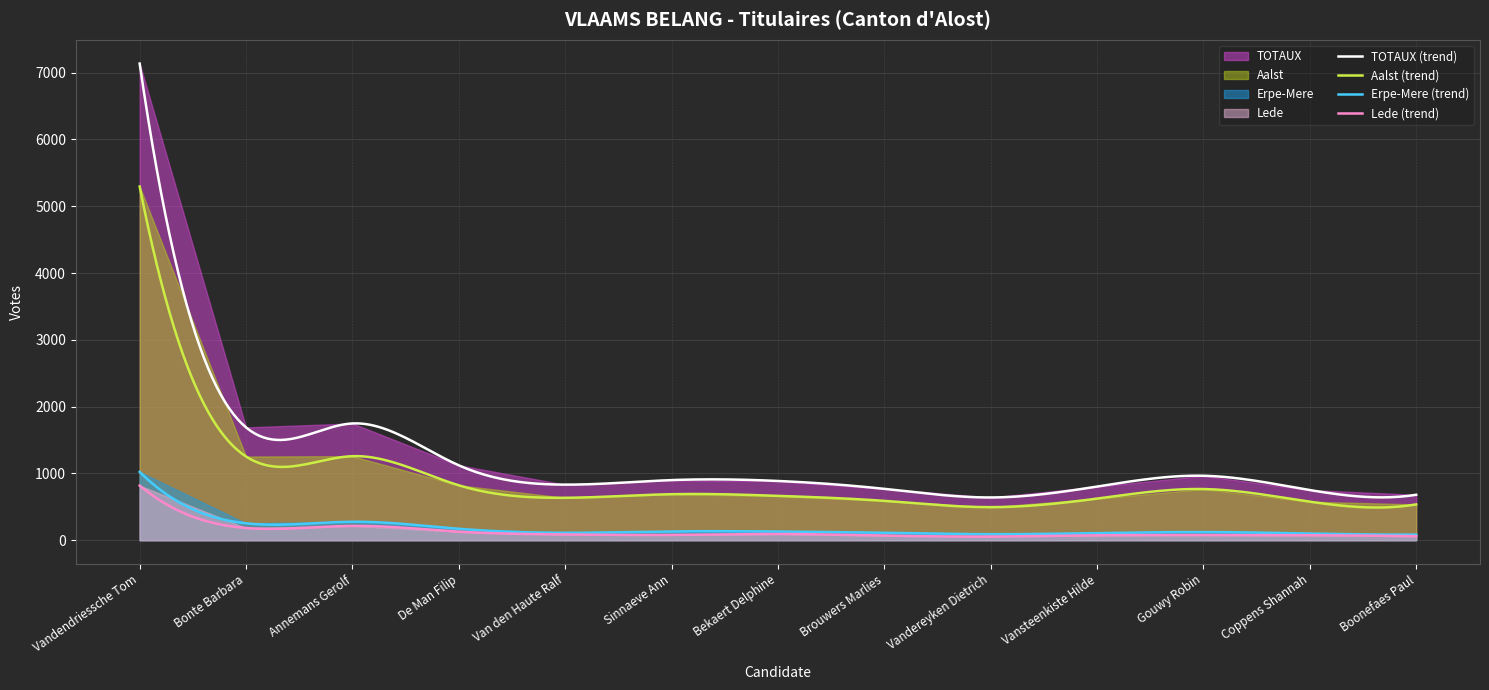

Which series has the largest range (max minus min)?

TOTAUX